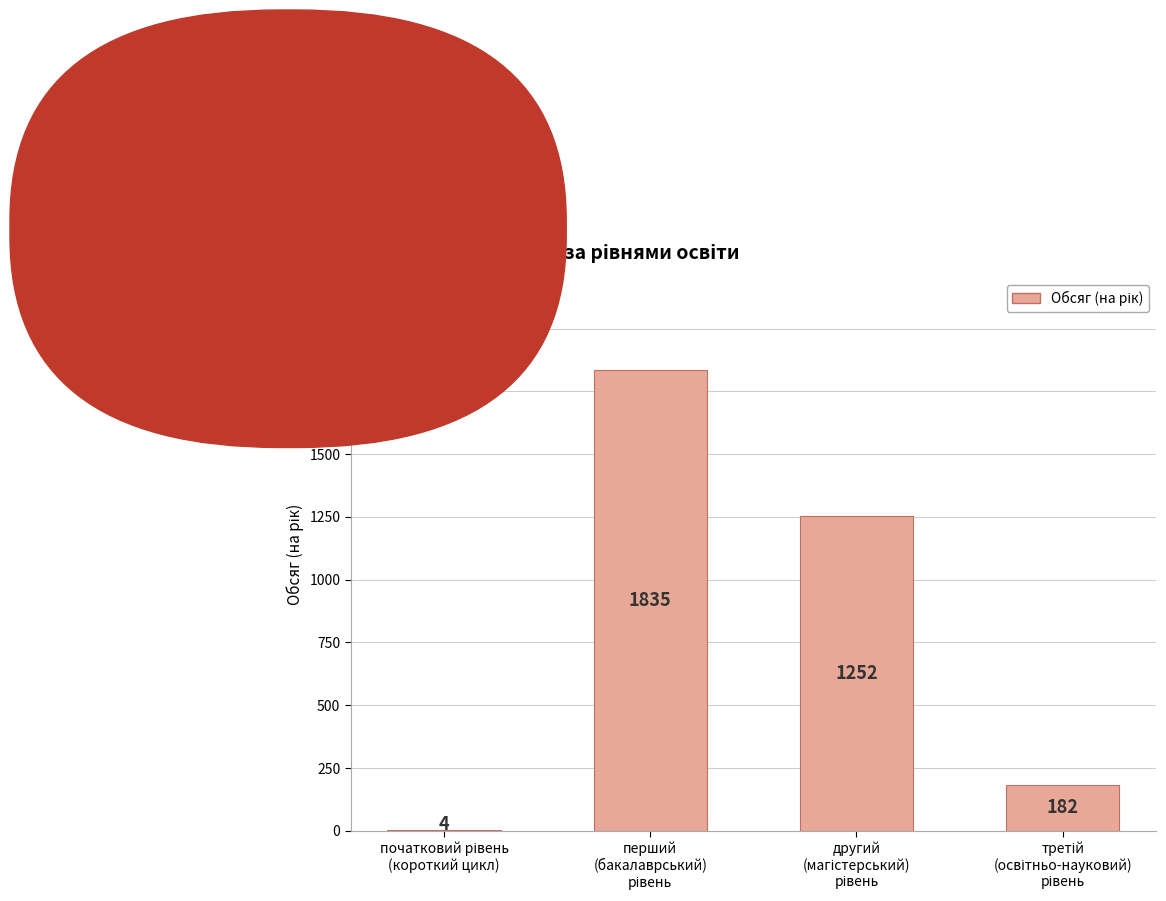

What is the greatest value displayed?

1835